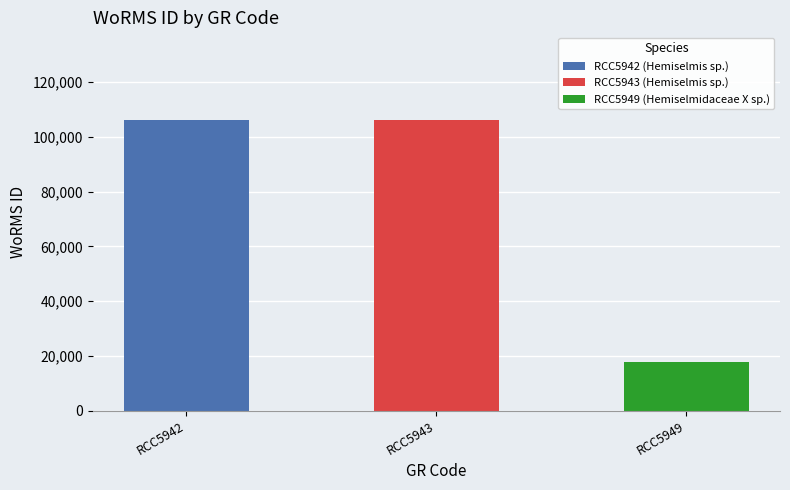

Is it true that the value at RCC5942 is 160749?

False